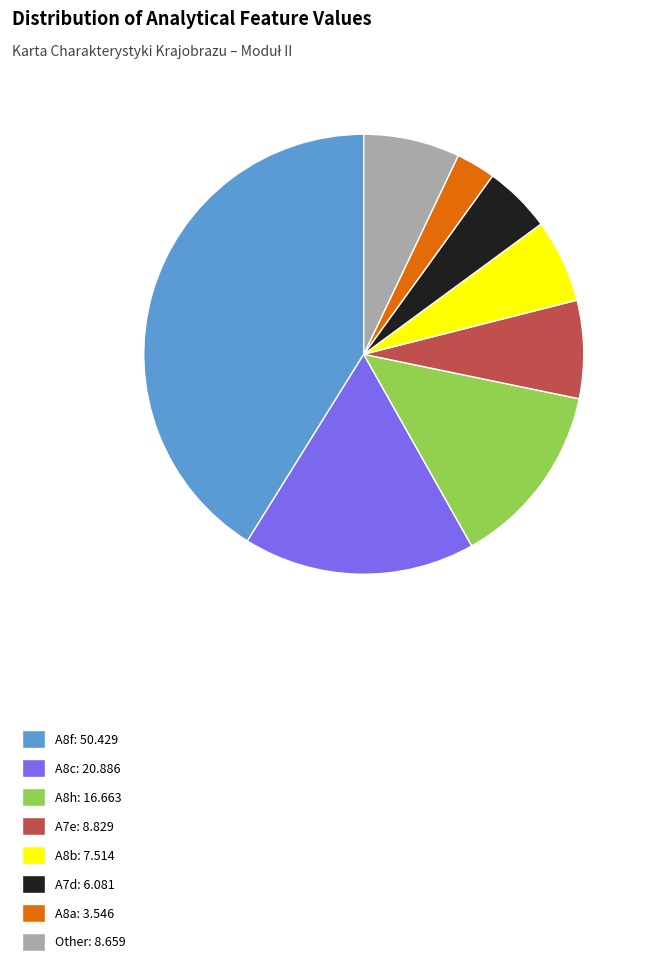

Is there any slice that represents more than half of the pie?

No